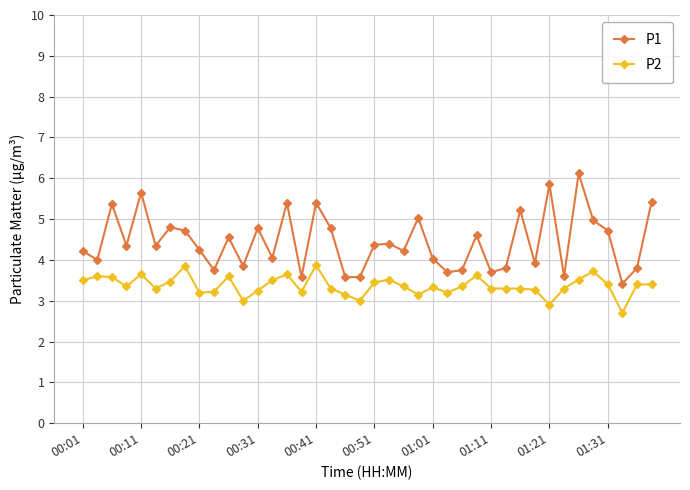

How many distinct data groups are displayed?

2